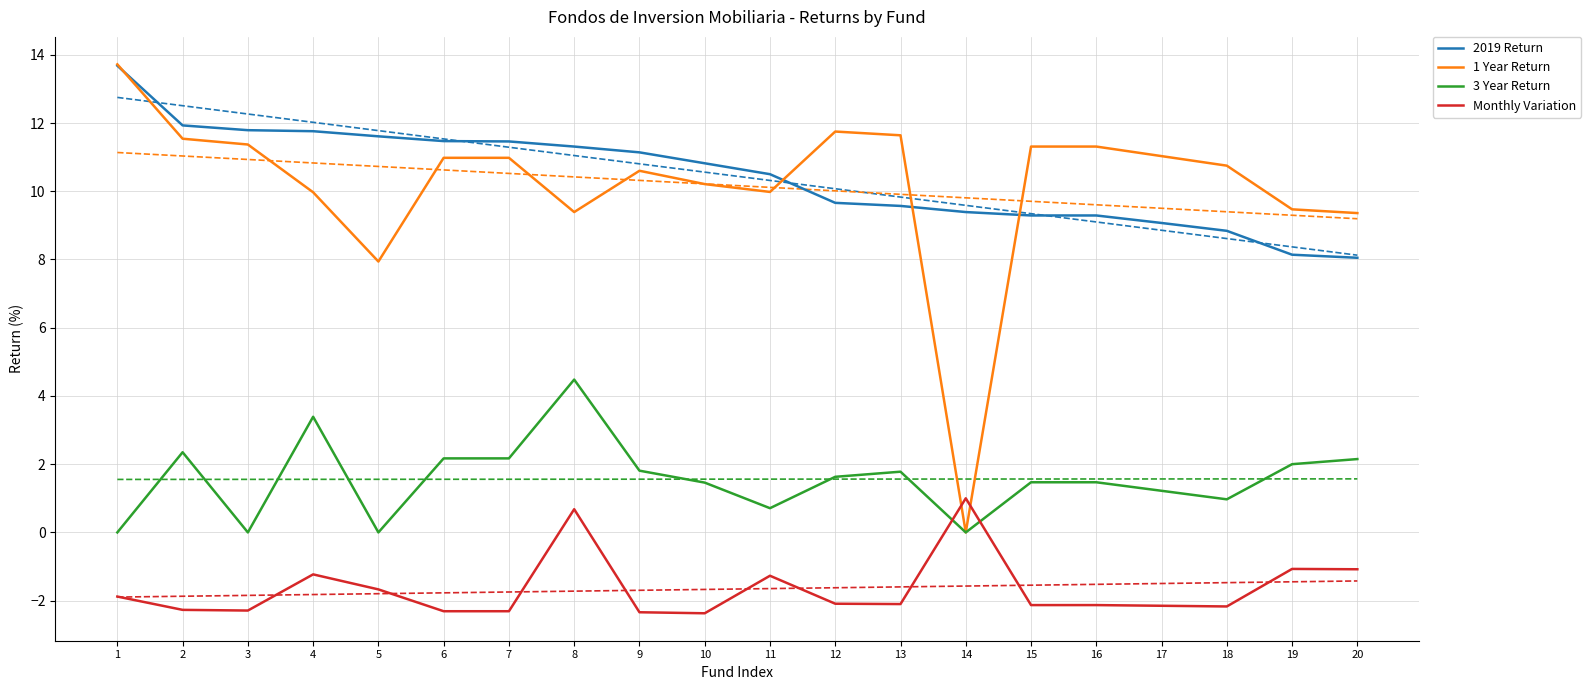

Which category has the lowest value in the 3 Year Return series?

1